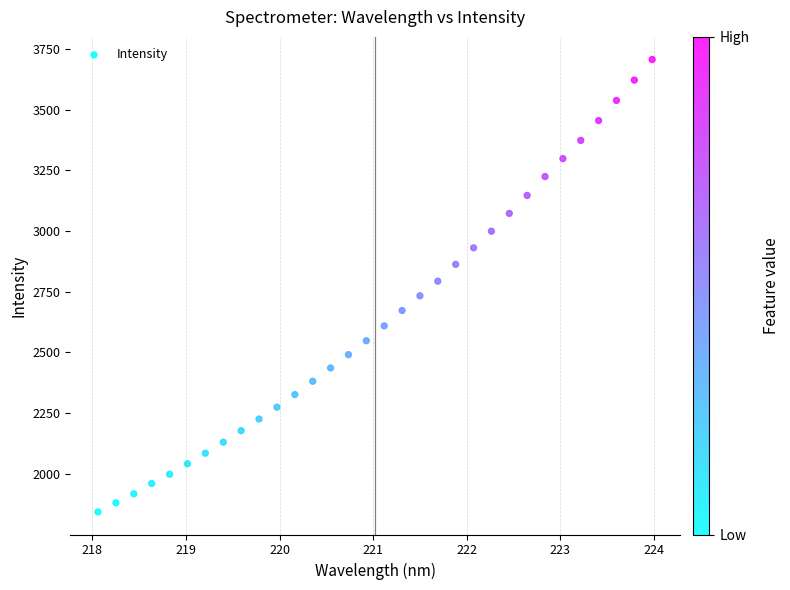

What is the range of X values (max minus min)?

5.9